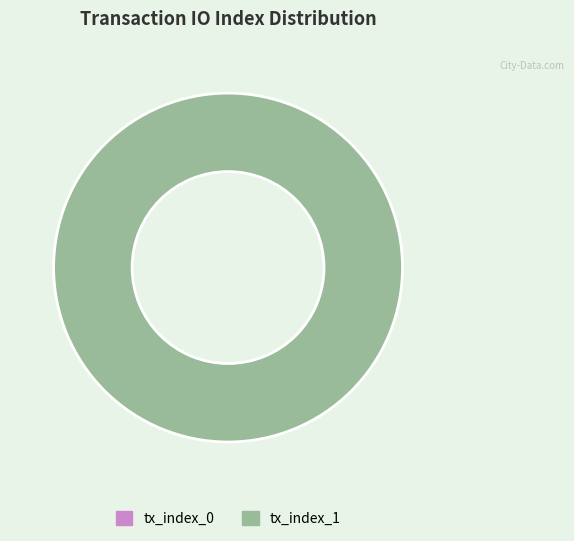

What is the smallest slice in the pie chart?

tx_index_0